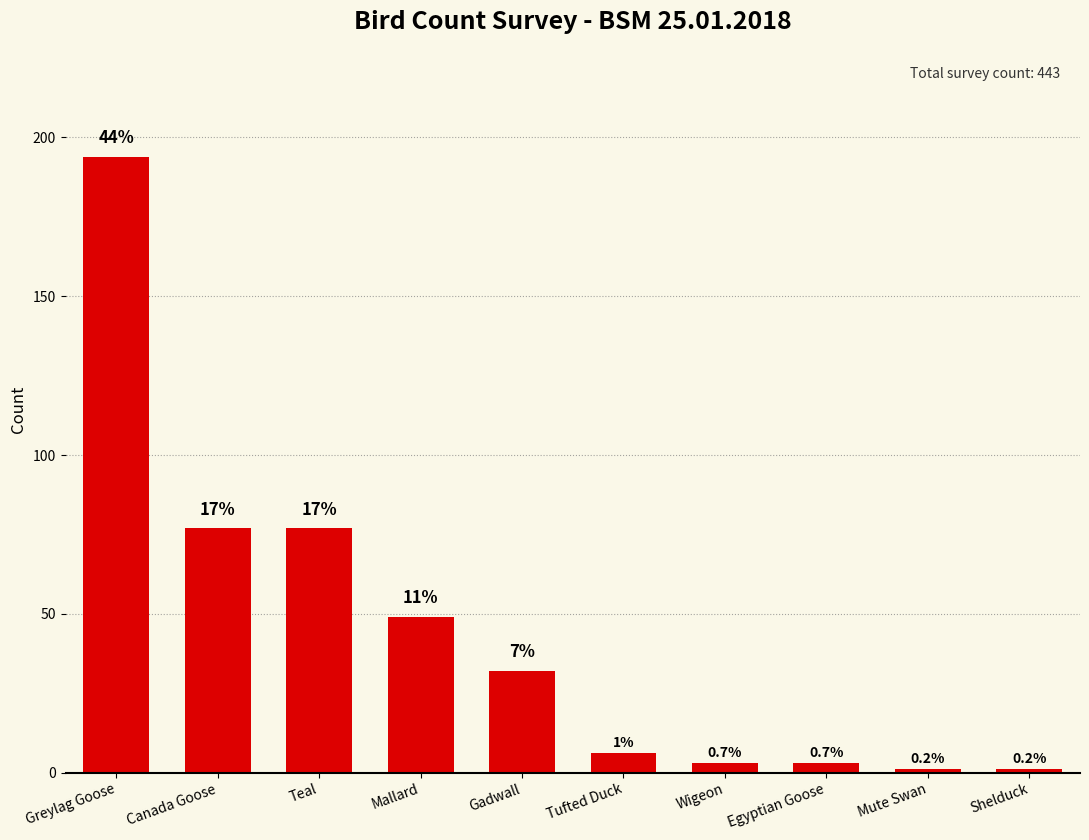

Which has a higher value, Mallard or Canada Goose?

Canada Goose